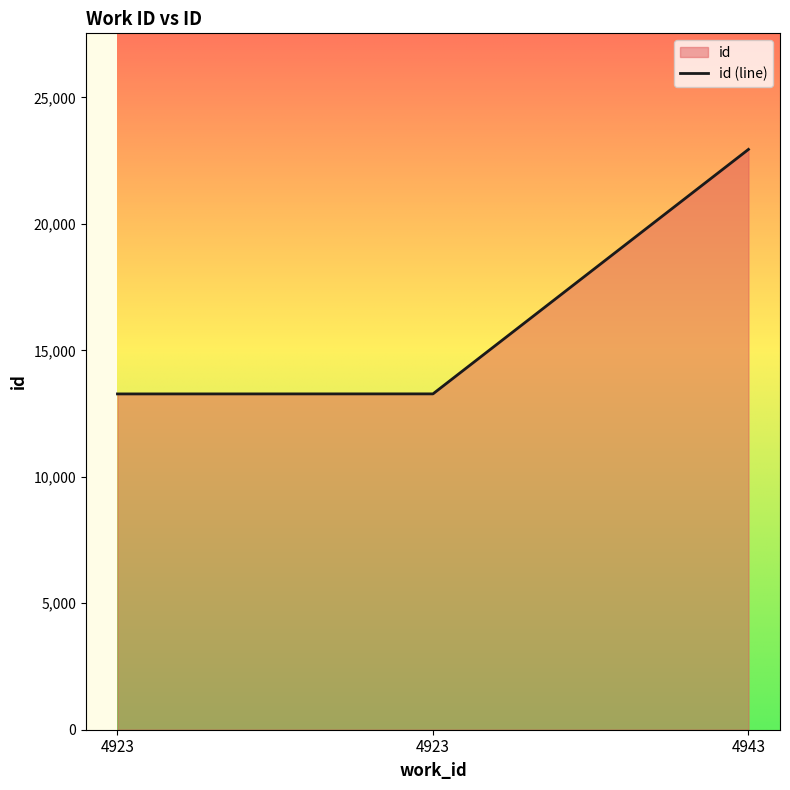

Which category has the highest value across all series?

4943